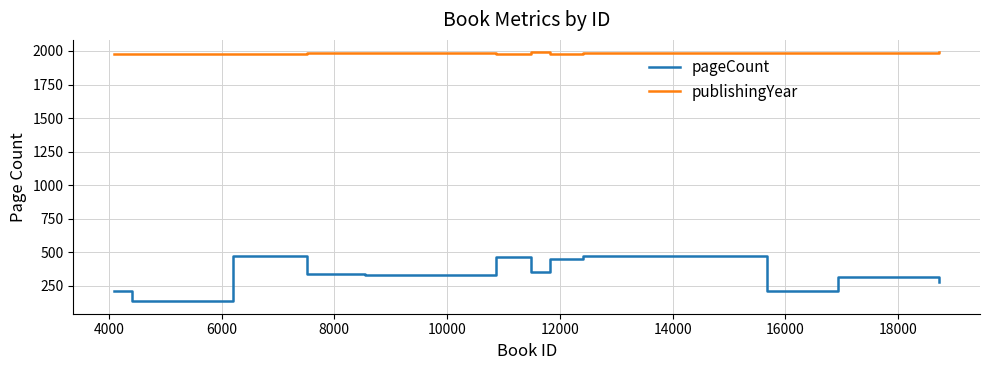

Which series has the widest spread of values?

pageCount